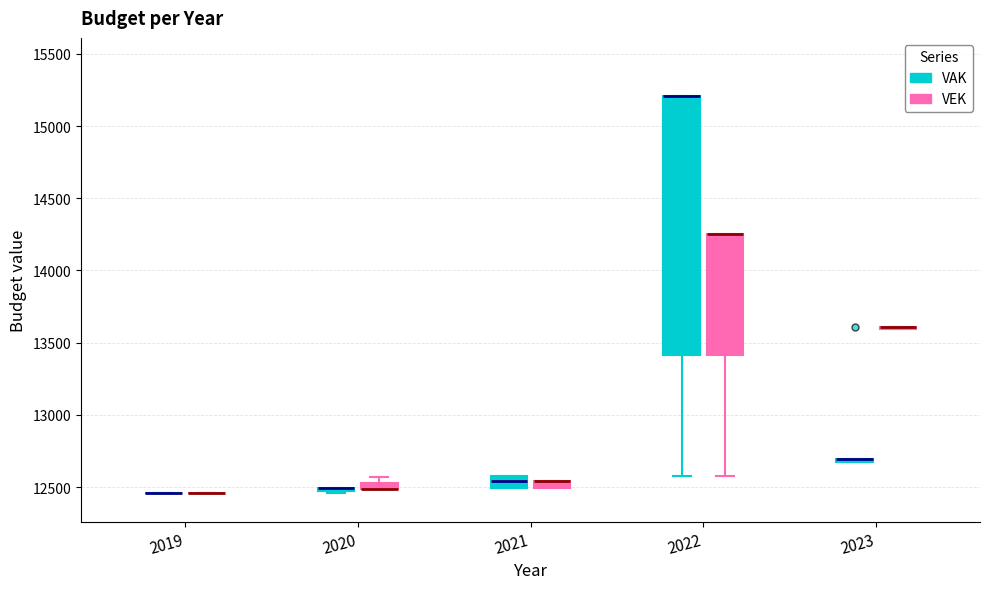

Comparing the boxes themselves (not the whiskers), which one is the tallest?

2022 (VAK)